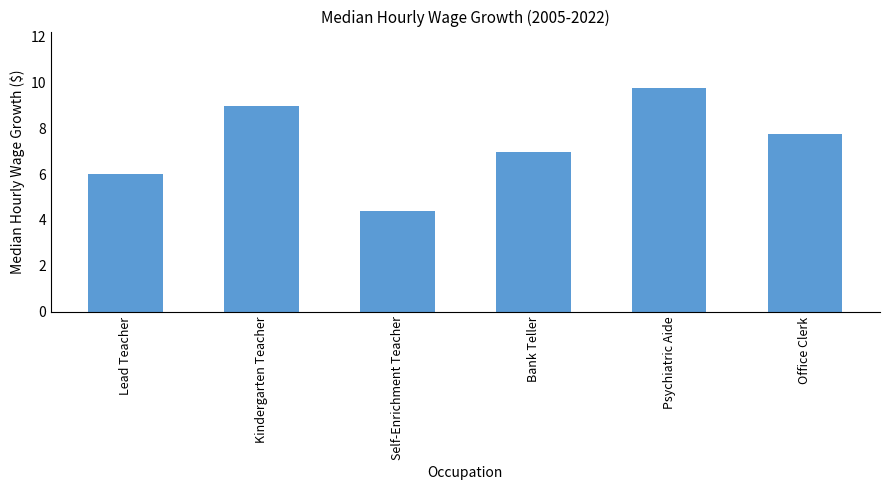

Is it true that the value at Psychiatric Aide is 5.0?

False